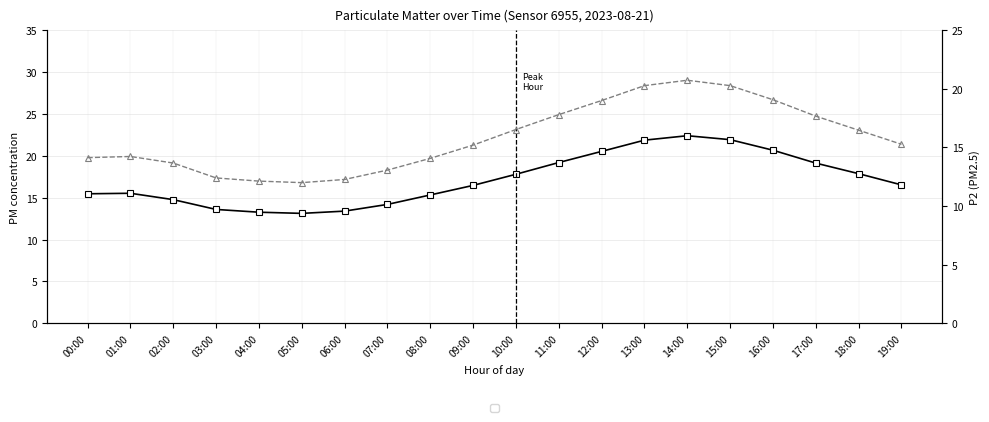

True or false: P2 (PM2.5) and P1 (PM10) intersect in this chart.

False